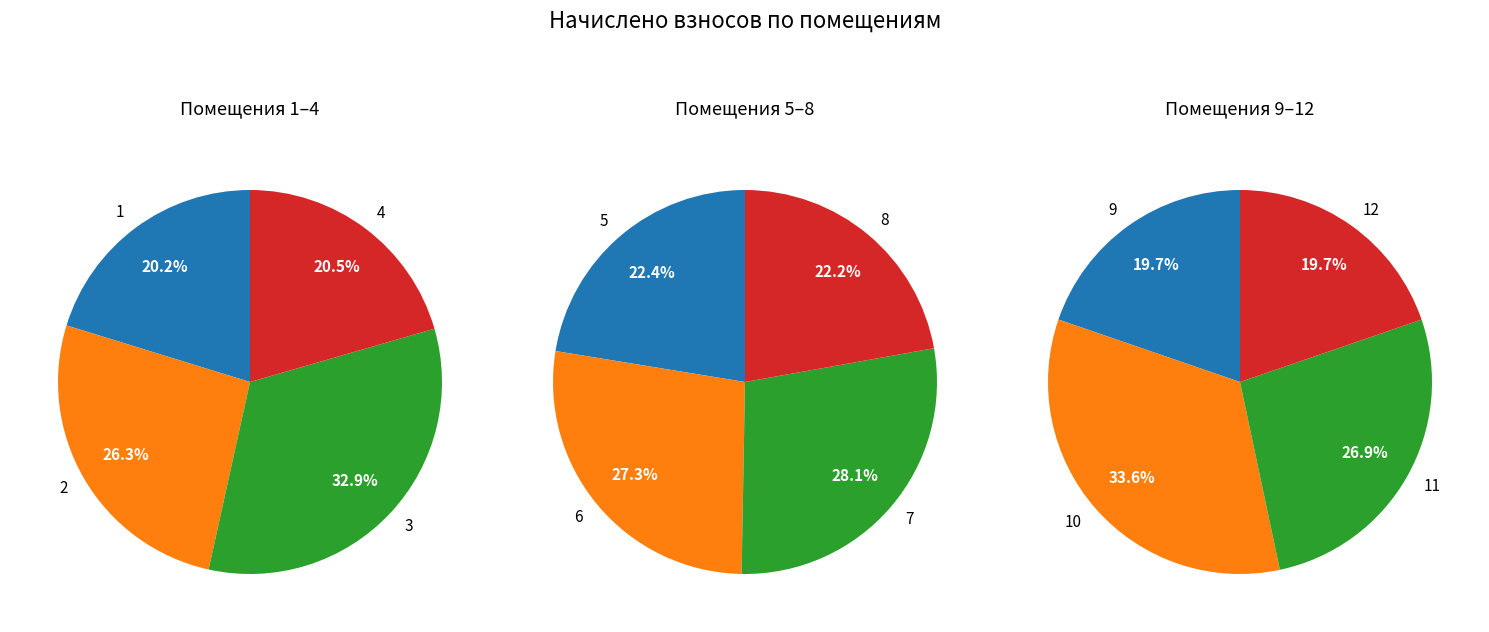

What percentage do 3 and 8 together represent?

18.4%